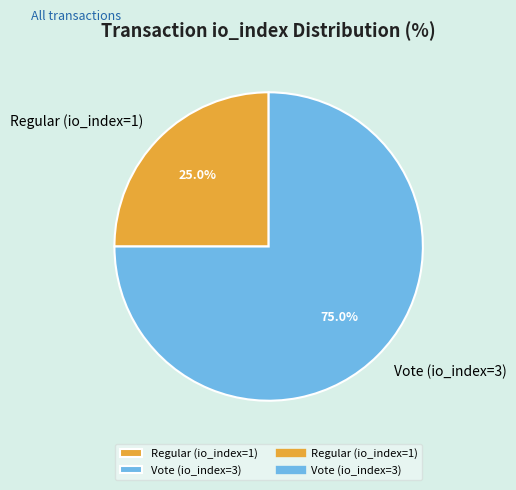

To the nearest percent, what portion does Vote (io_index=3) represent?

75%